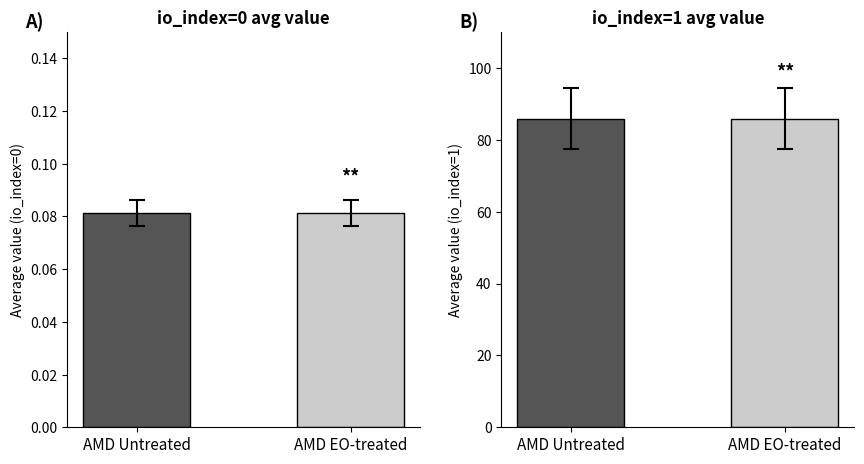

How many bars are there in each group?

2